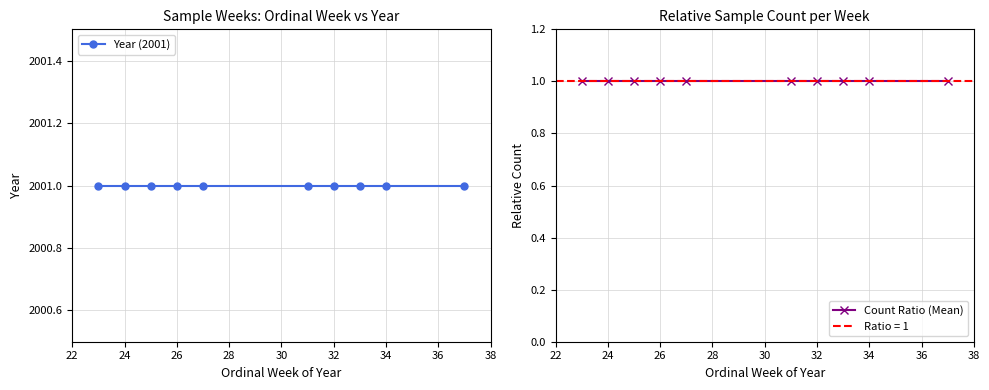

What is the approximate value of Year (2001) at 30?

2001